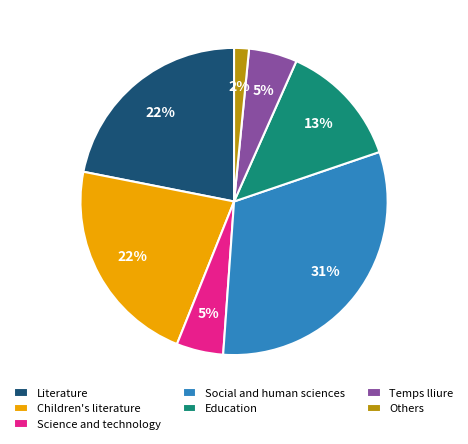

Which has a higher value, Literature or Temps lliure?

Literature